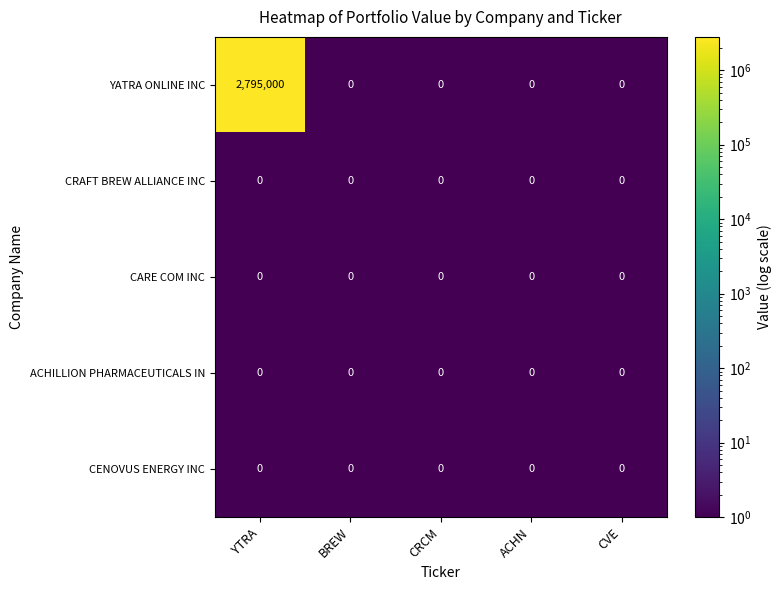

Which series has the largest total across all categories?

YATRA ONLINE INC